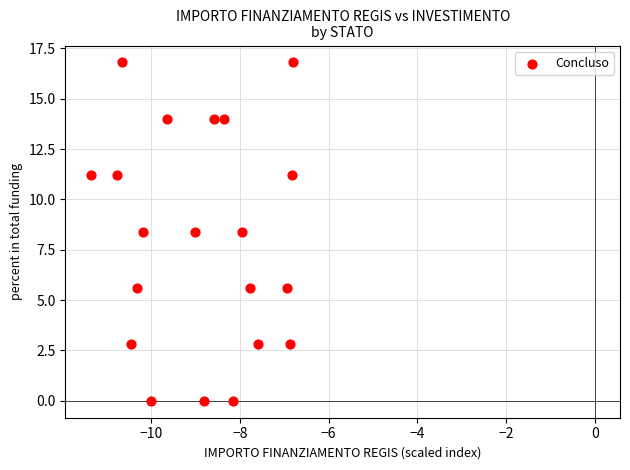

What is the range of X values (max minus min)?

4.6